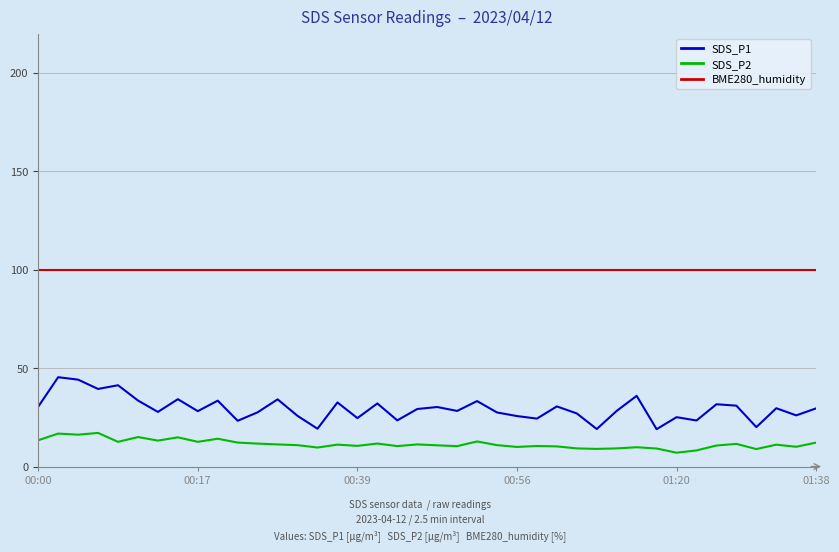

What is the minimum value for SDS_P1?

19.0